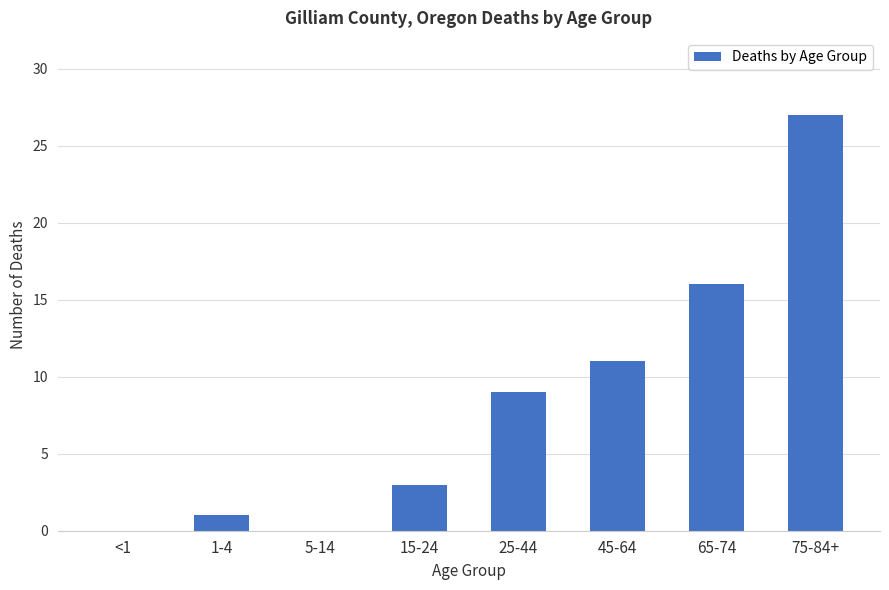

Reading left to right, extract all data points from this chart.

0	1	0	3	9	11	16	27